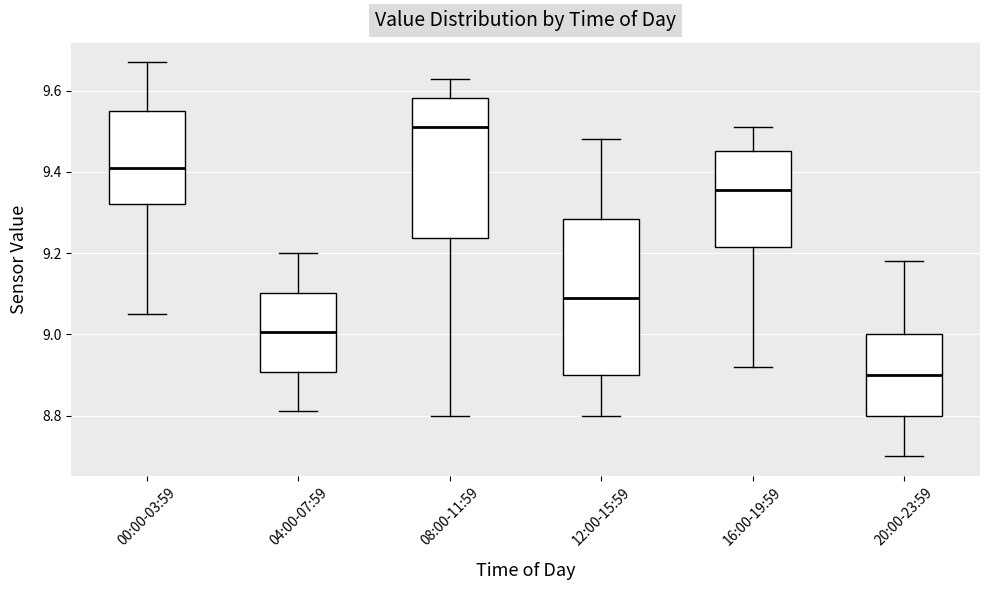

Comparing the boxes themselves (not the whiskers), which one is the tallest?

12:00-15:59